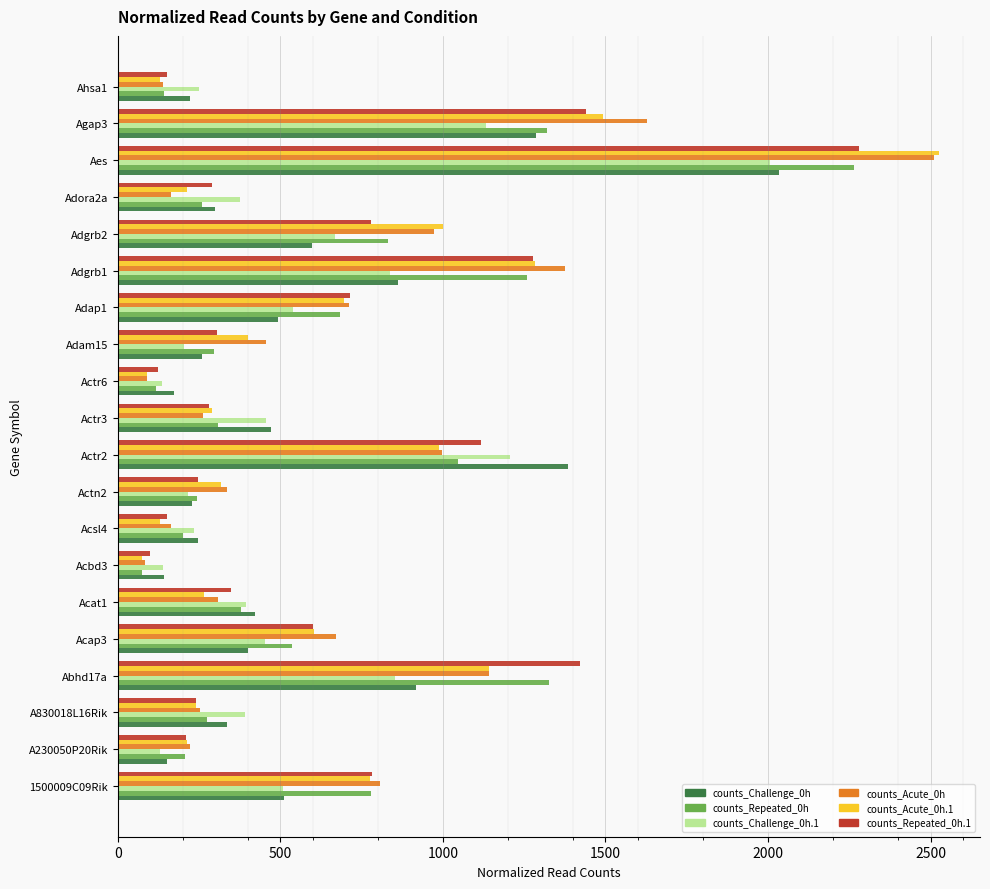

What is the greatest value displayed?

2525.7